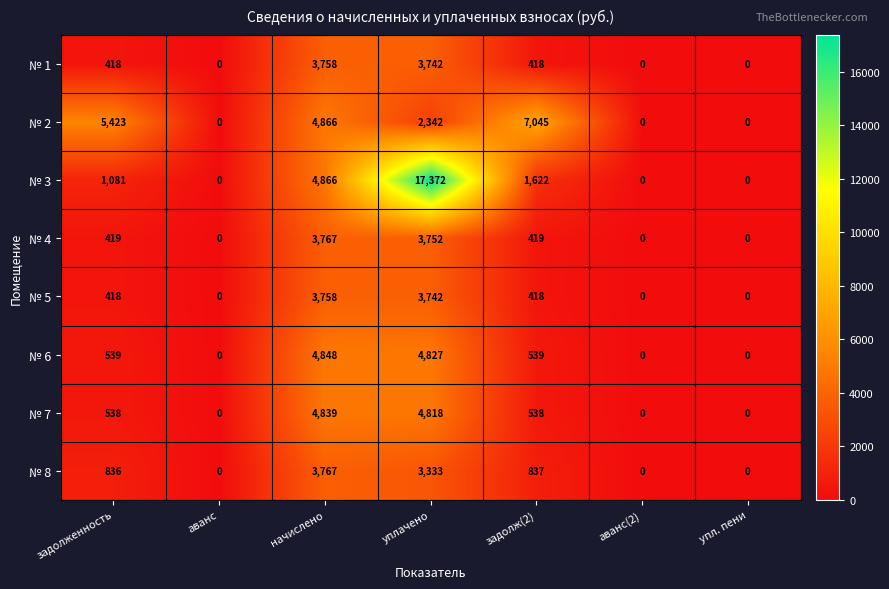

Which series has the largest total across all categories?

№ 3